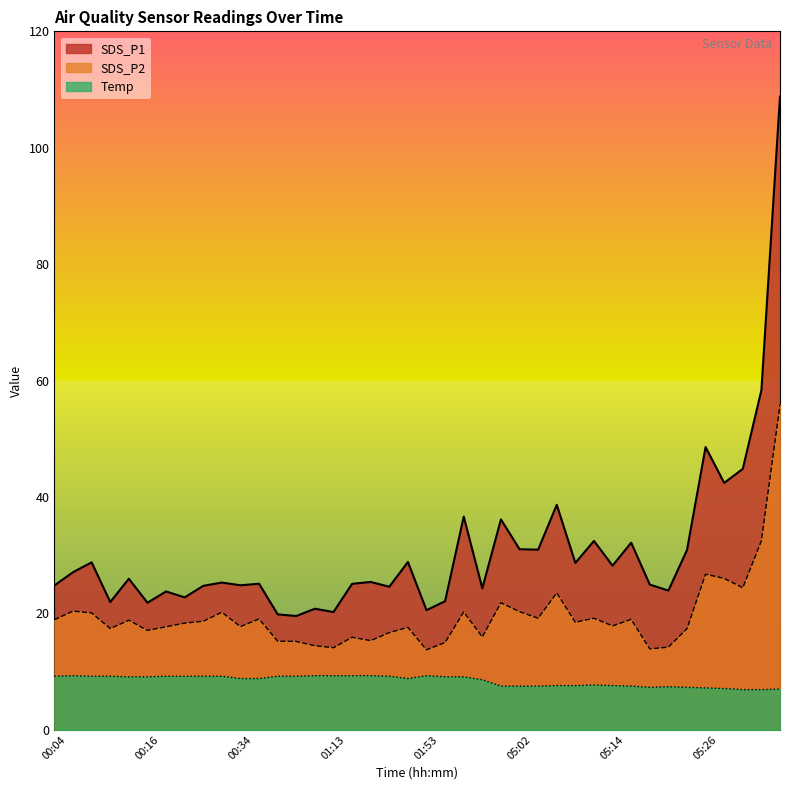

Where is the first local minimum for Temp?

01:31